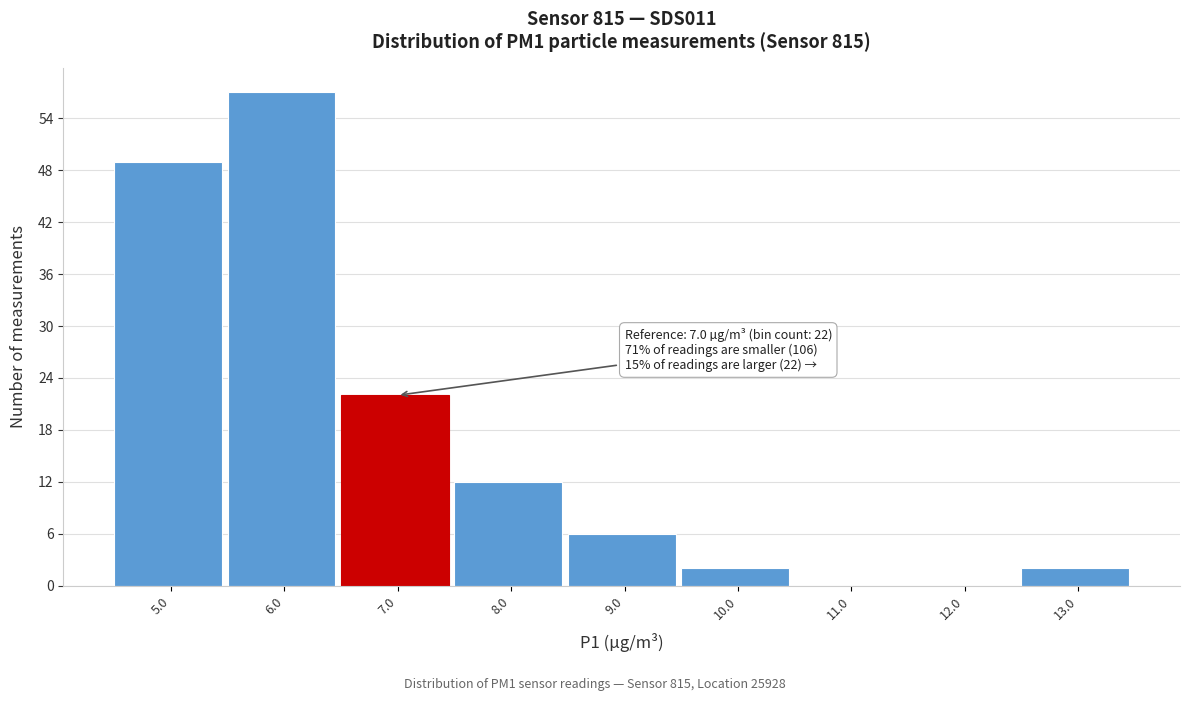

Reading left to right, list all the values displayed in this chart.

5.0=49	6.0=57	7.0=22	8.0=12	9.0=6	10.0=2	11.0=0	12.0=0	13.0=2